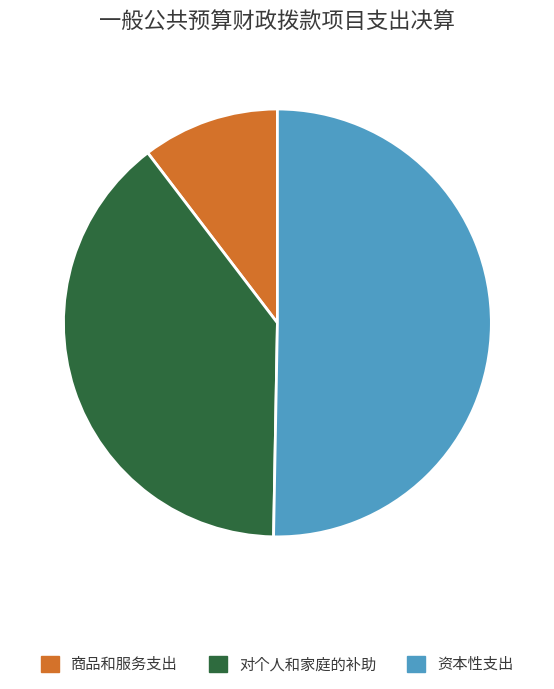

Approximately how many times larger is the value at 对个人和家庭的补助 compared to 商品和服务支出?

3.8